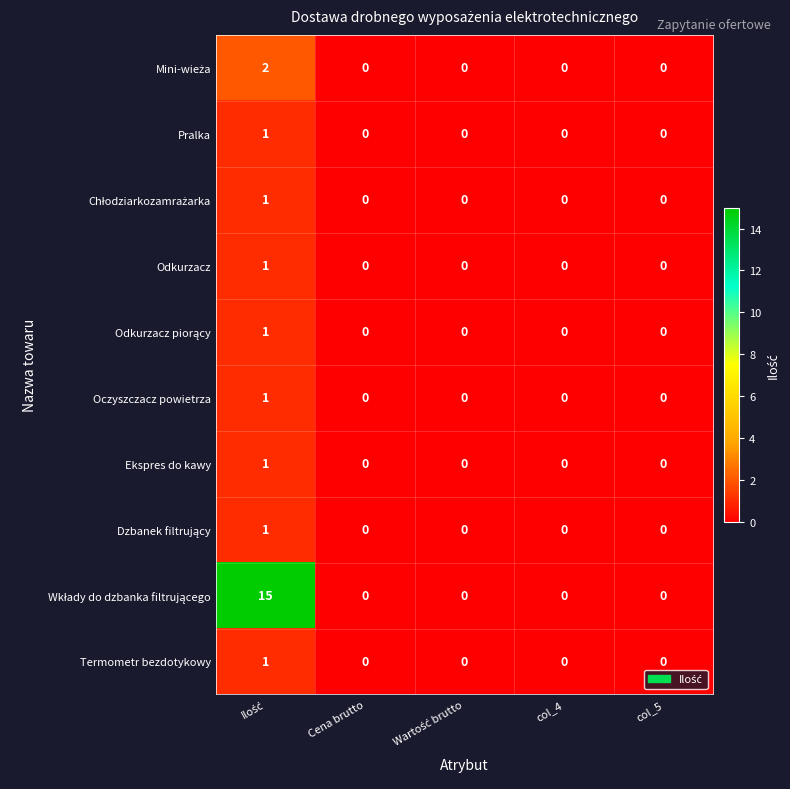

How many Odkurzacz values are between 0 and 1?

5